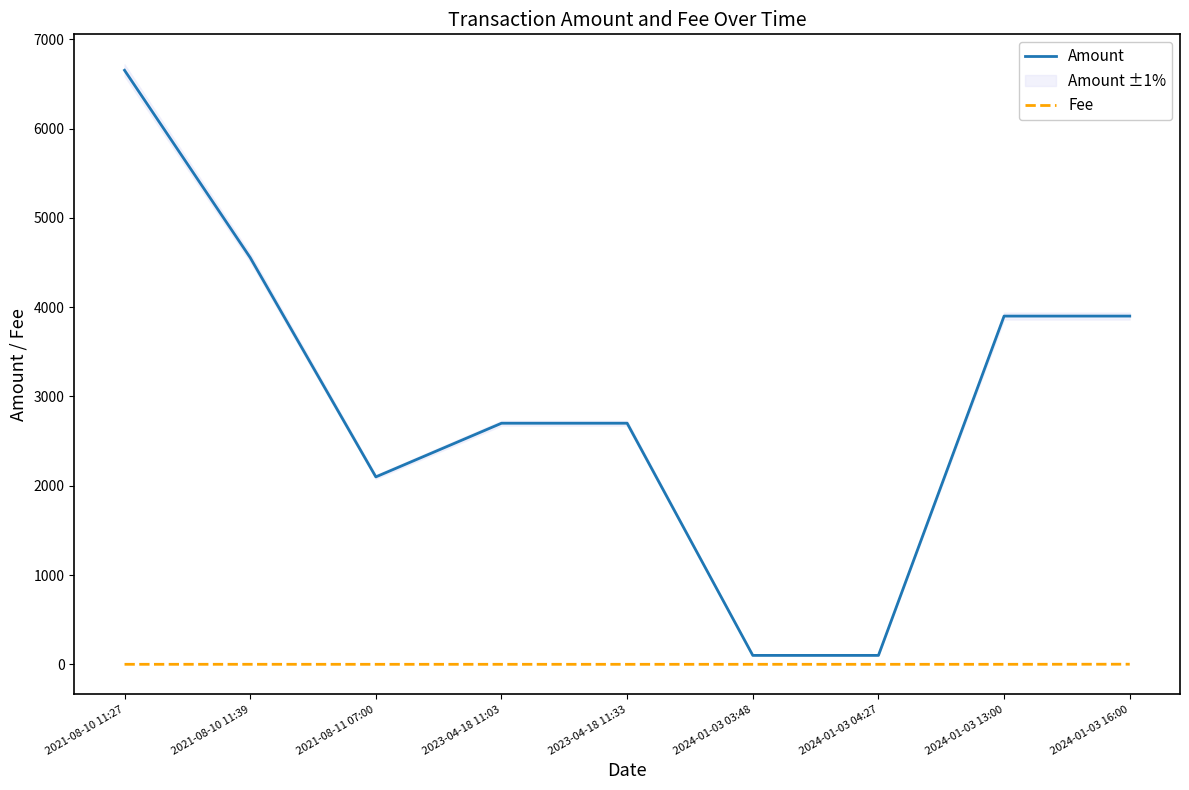

What is the average value of the Amount series?

2967.4